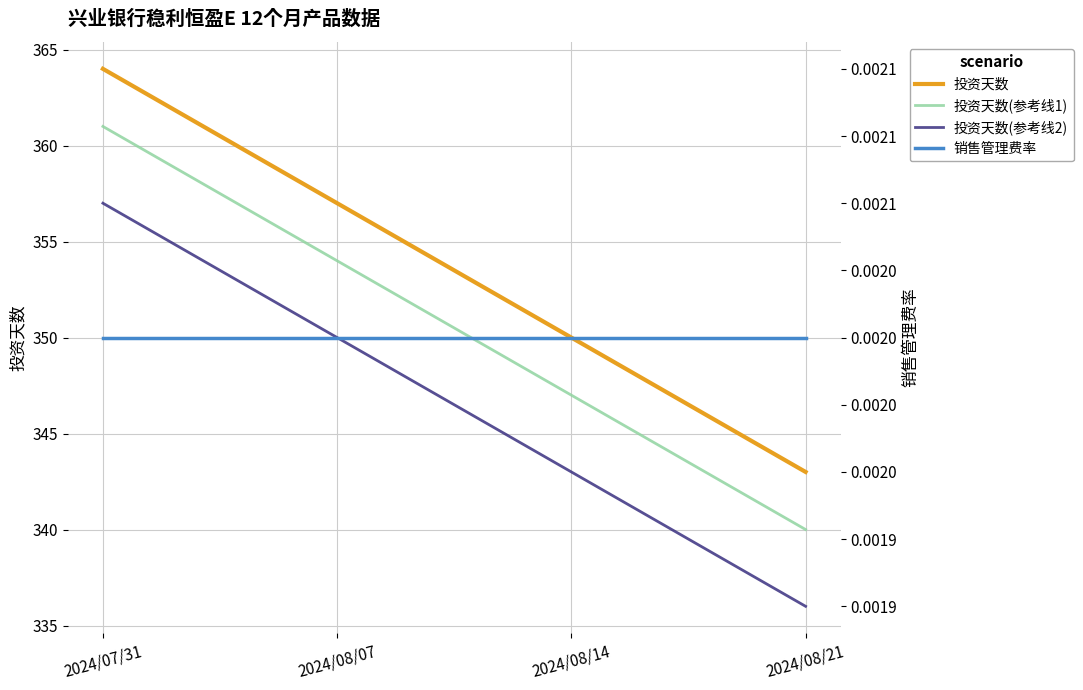

How many lines are shown in the chart?

4